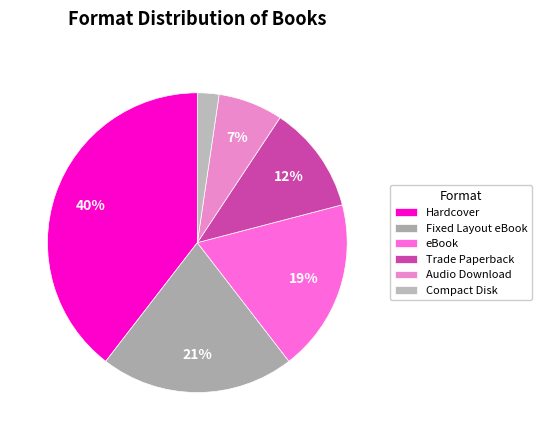

To the nearest percent, what percentage of the pie is Fixed Layout eBook?

21%